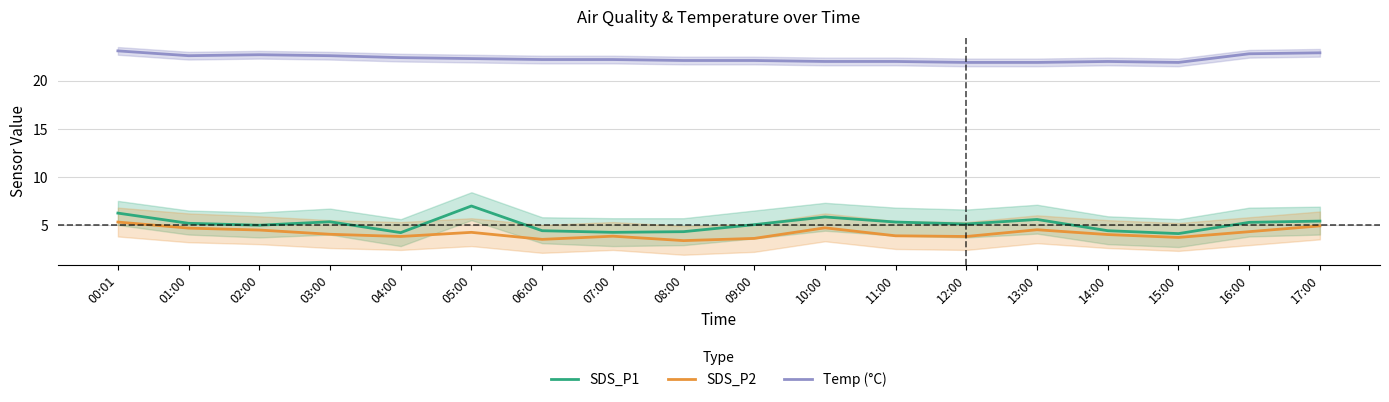

Which category has the highest value in the SDS_P2 series?

00:01